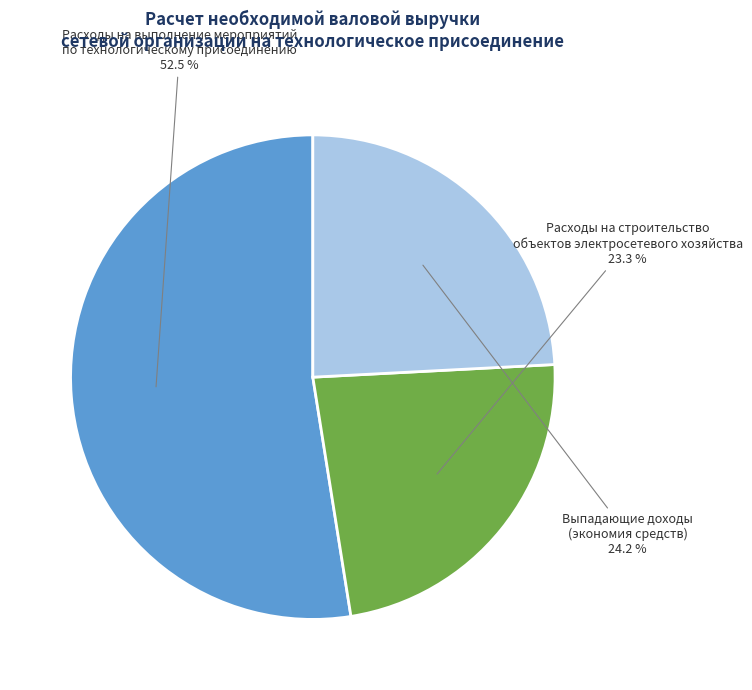

Which slice is the largest?

Расходы на выполнение мероприятий по технологическому присоединению